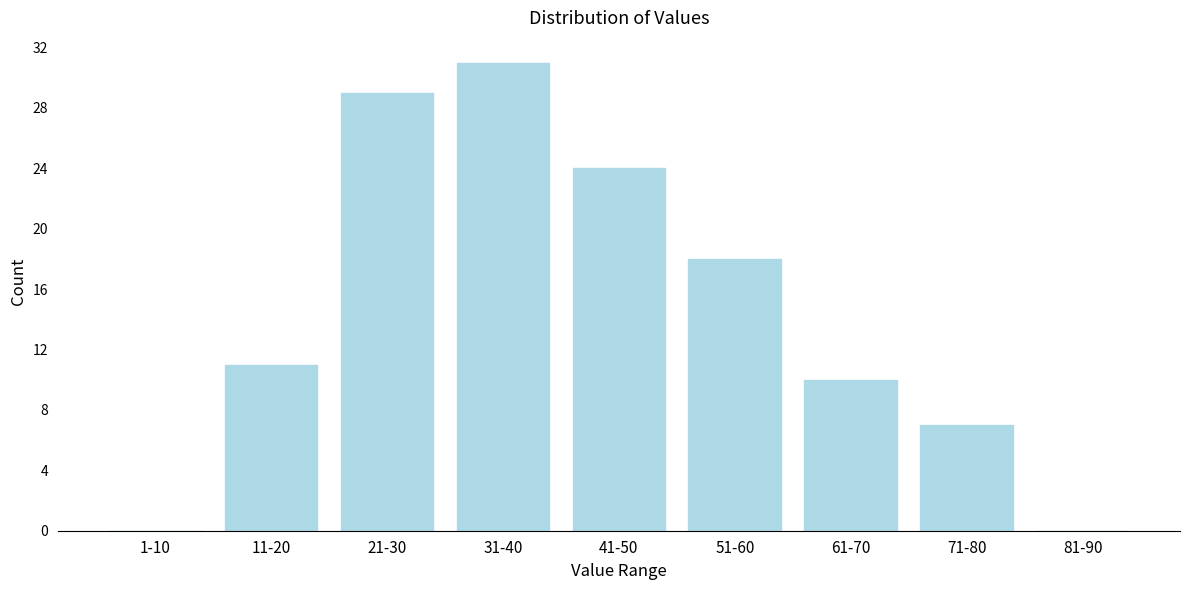

Reading left to right, extract all data points from this chart.

1-10=0	11-20=11	21-30=29	31-40=31	41-50=24	51-60=18	61-70=10	71-80=7	81-90=0